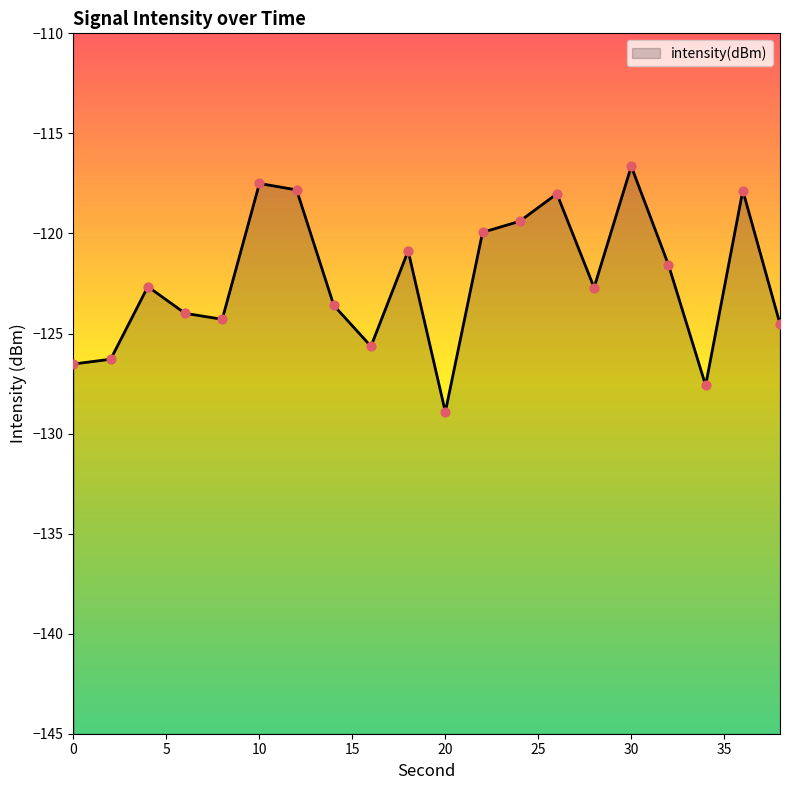

What is the change in value from 0 to 12?

+8.7